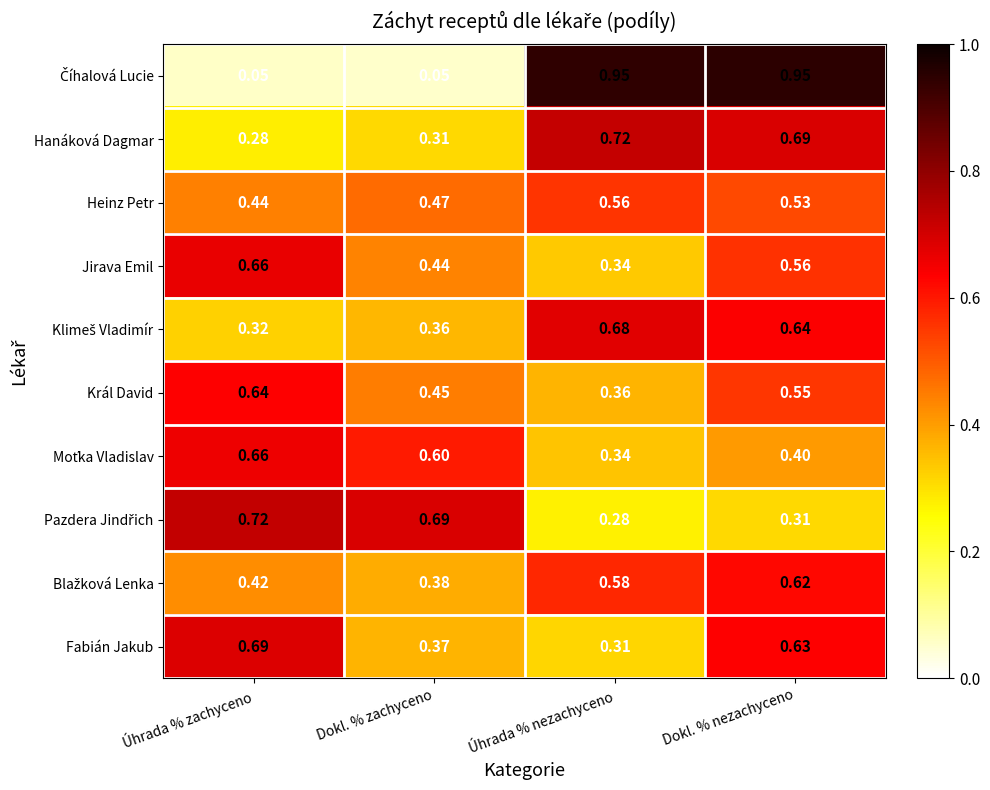

Rank the categories by Fabián Jakub value from lowest to highest.

Úhrada % nezachyceno, Dokl. % zachyceno, Dokl. % nezachyceno, Úhrada % zachyceno